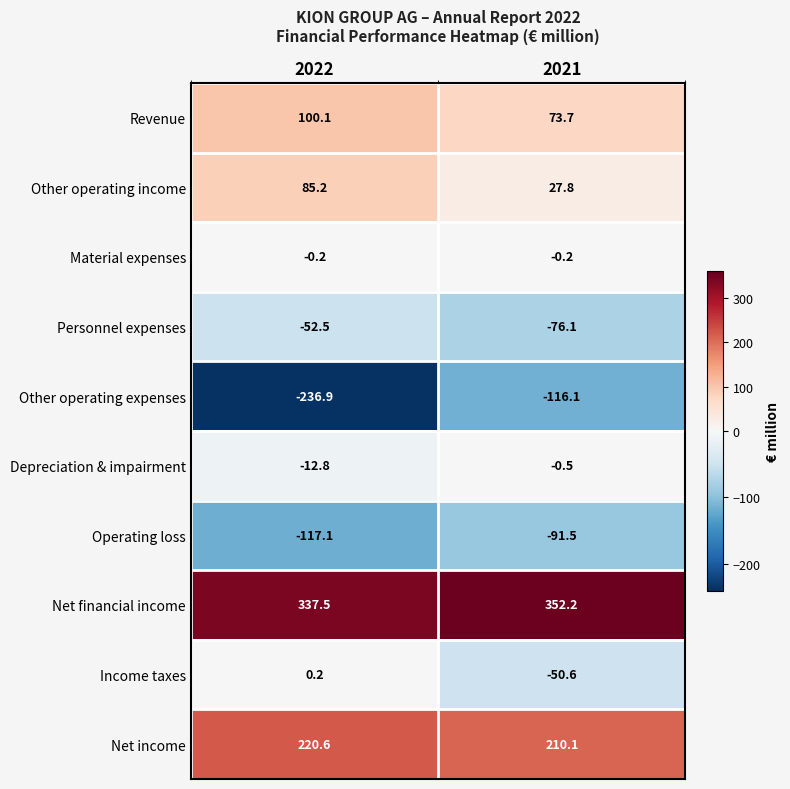

At which category is the sum across all series the highest?

2021